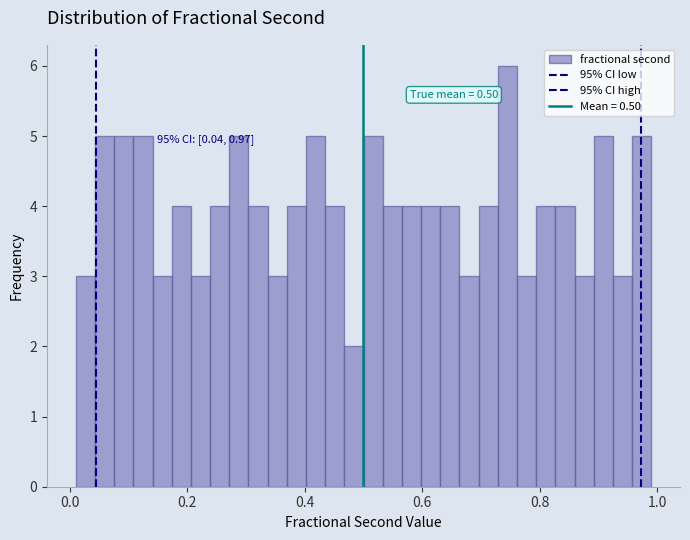

Around what value on the x-axis is the tallest bar? Give the approximate position of its centre, as read against the axis.

0.74